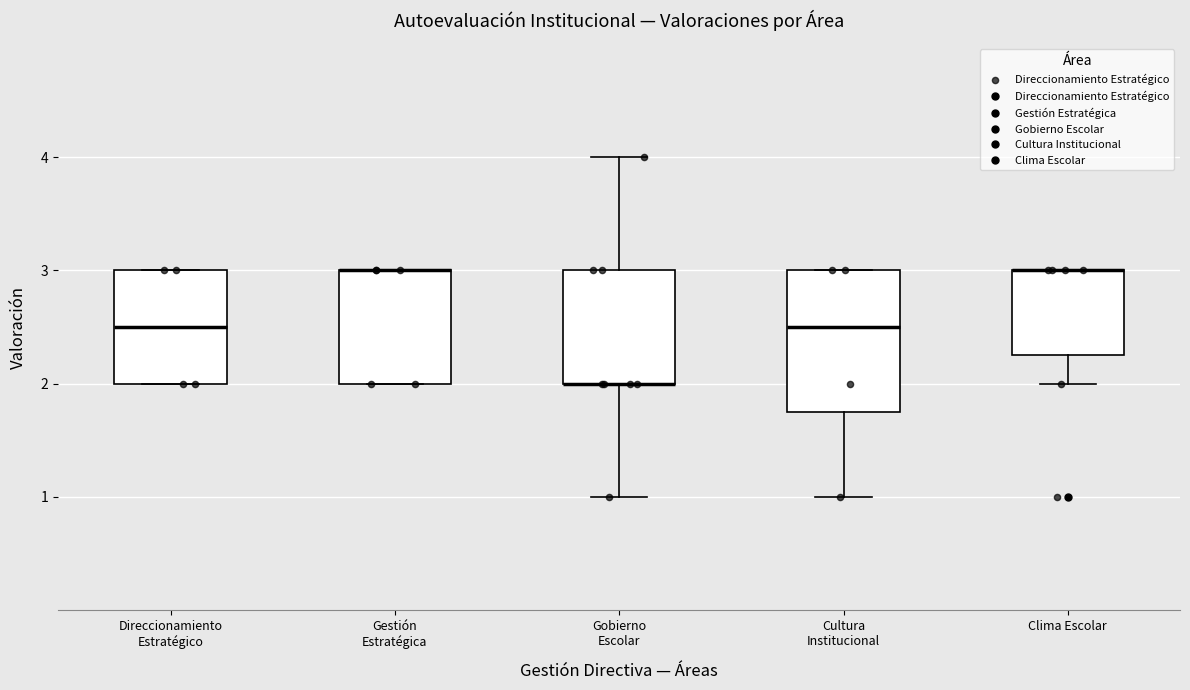

Comparing the boxes themselves (not the whiskers), which one is the tallest?

Cultura Institucional